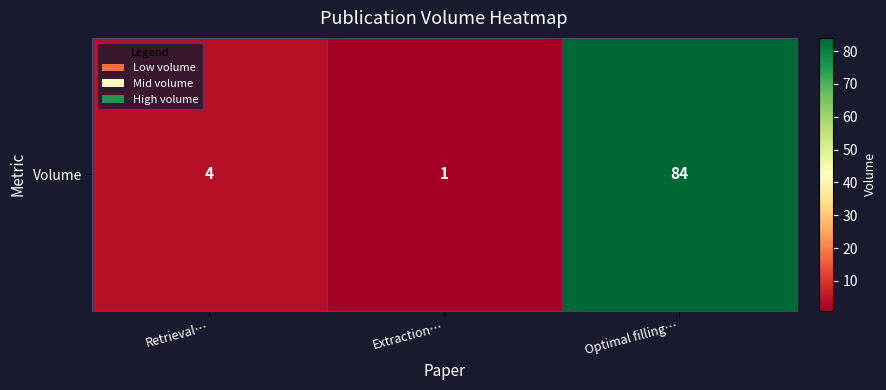

Which label corresponds to the largest value in the chart?

Optimal filling…